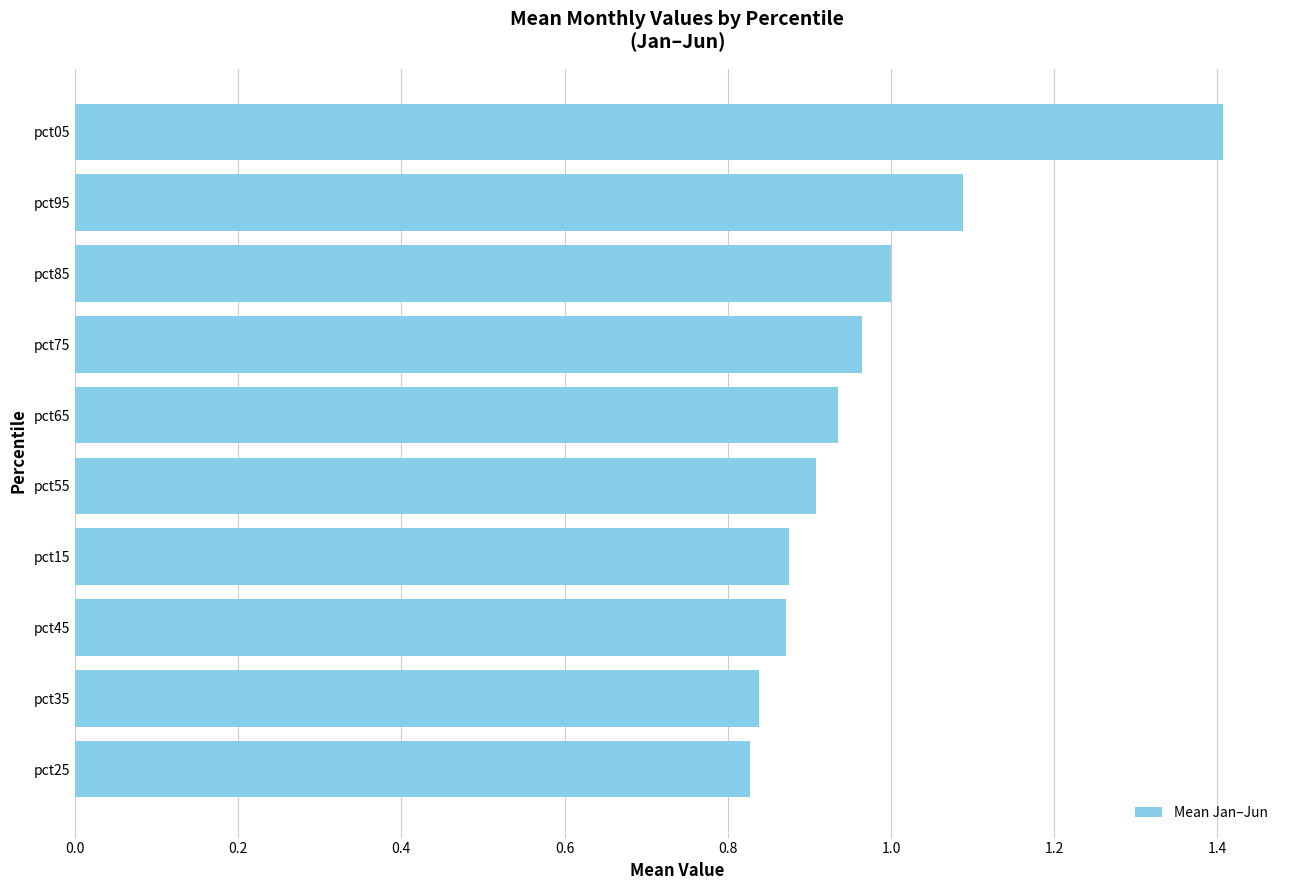

What is the approximate value at pct05?

1.4